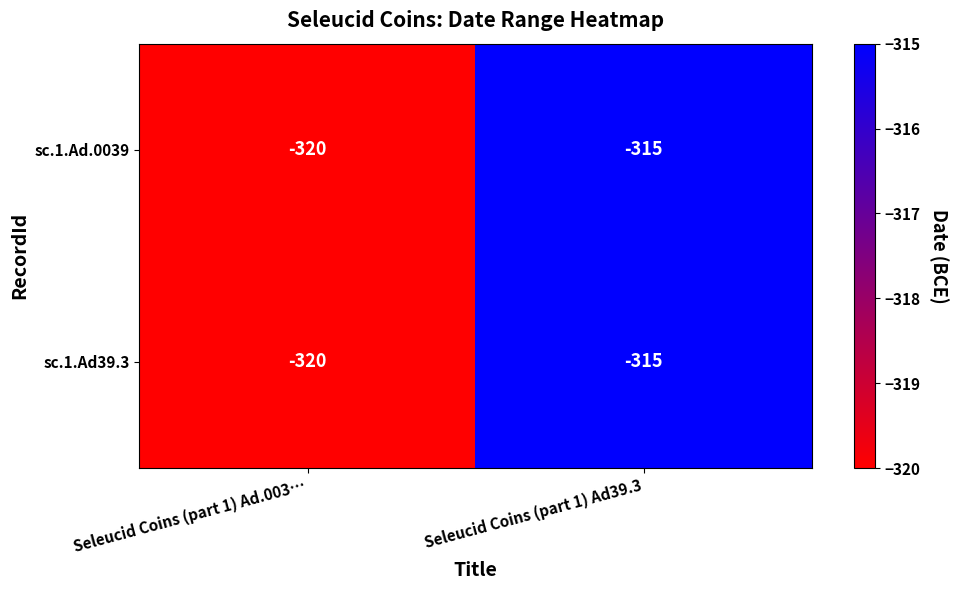

The value of sc.1.Ad.0039 at Seleucid Coins (part 1) Ad.003… is -320. True or false?

True